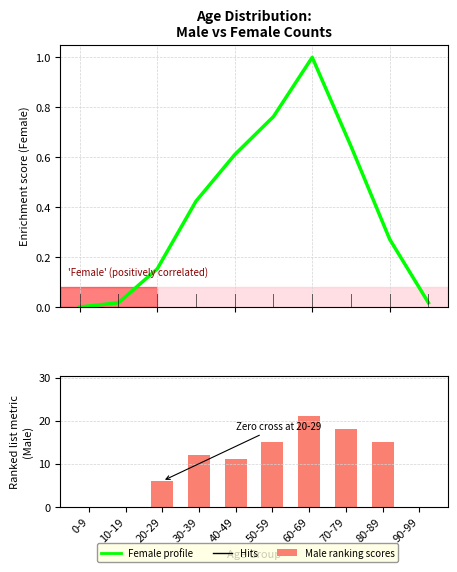

What is the label of the 7th bar from the left?

60-69